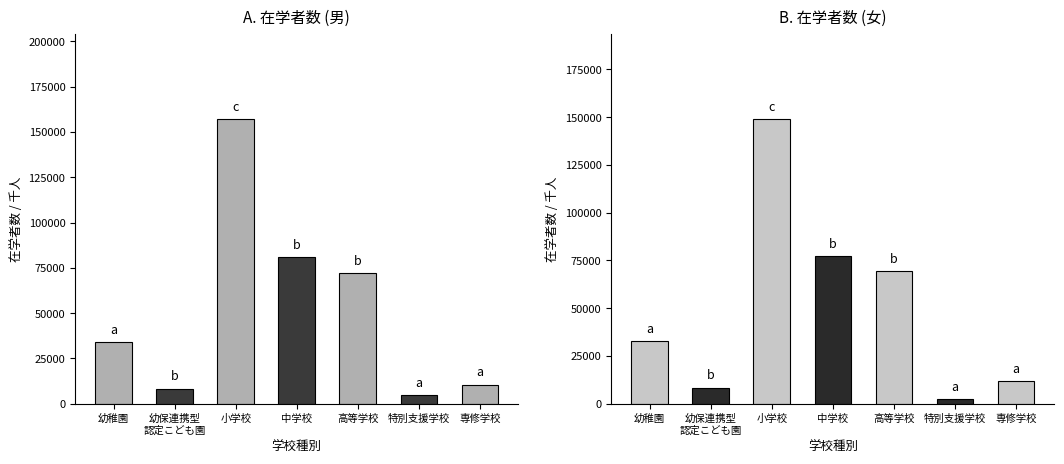

The 在学者数(男) series shows 15476 at 幼稚園. True or false?

False